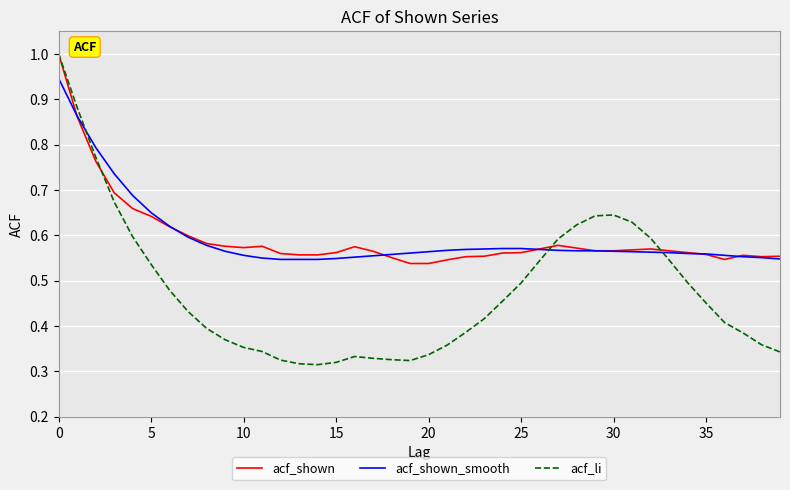

What is the maximum value for acf_li?

1.0